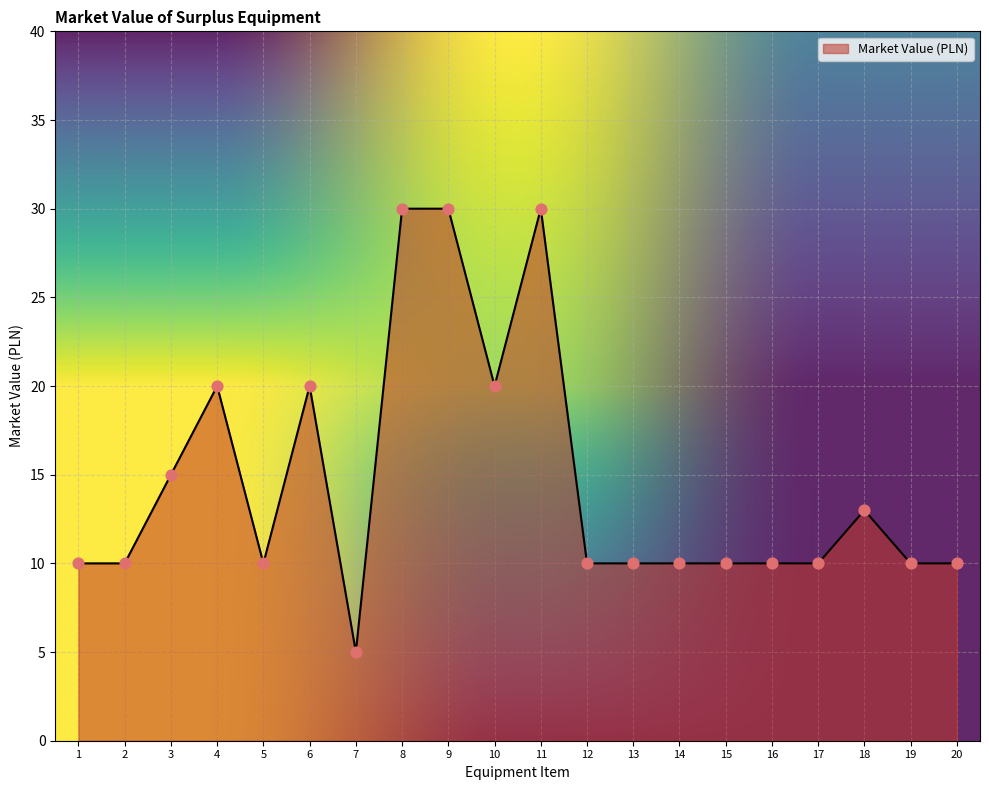

Between 19 and 11, which is larger?

11